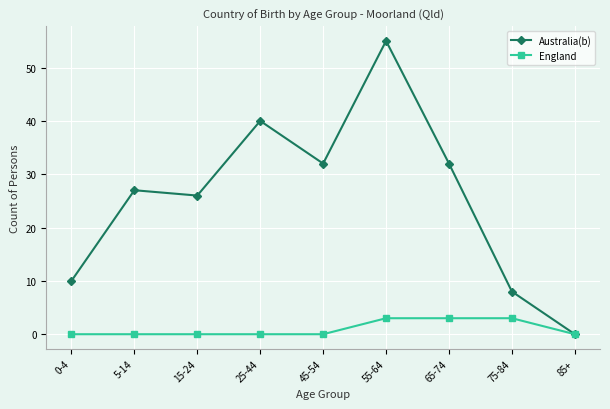

What is the spread (max minus min) of values at 15-24?

26